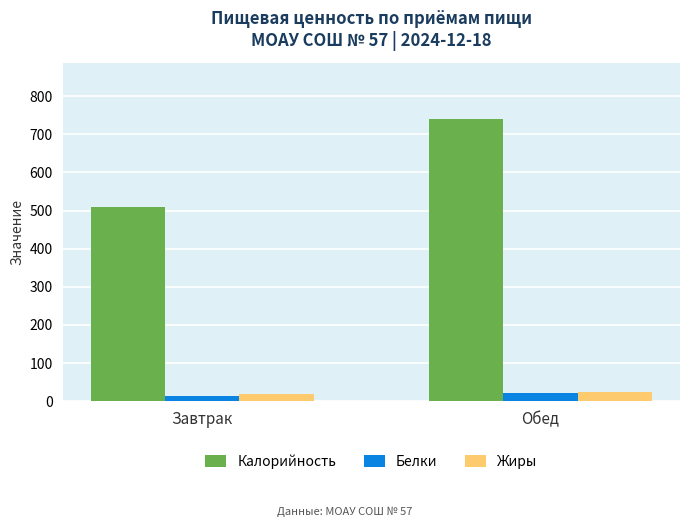

What is the total value across all series at Обед?

787.1